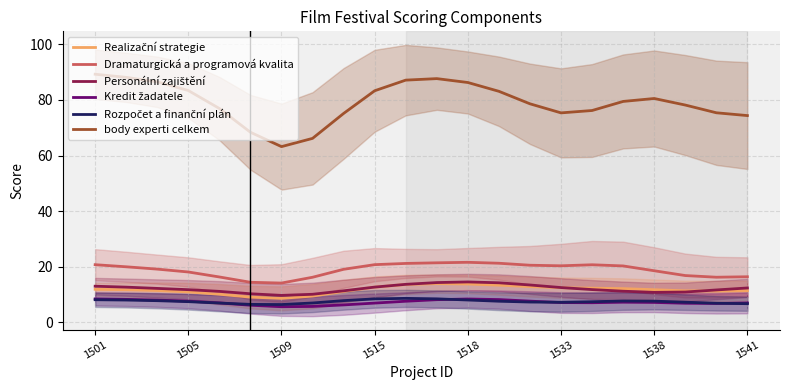

True or false: Dramaturgická a programová kvalita and body experti celkem cross at least once.

False